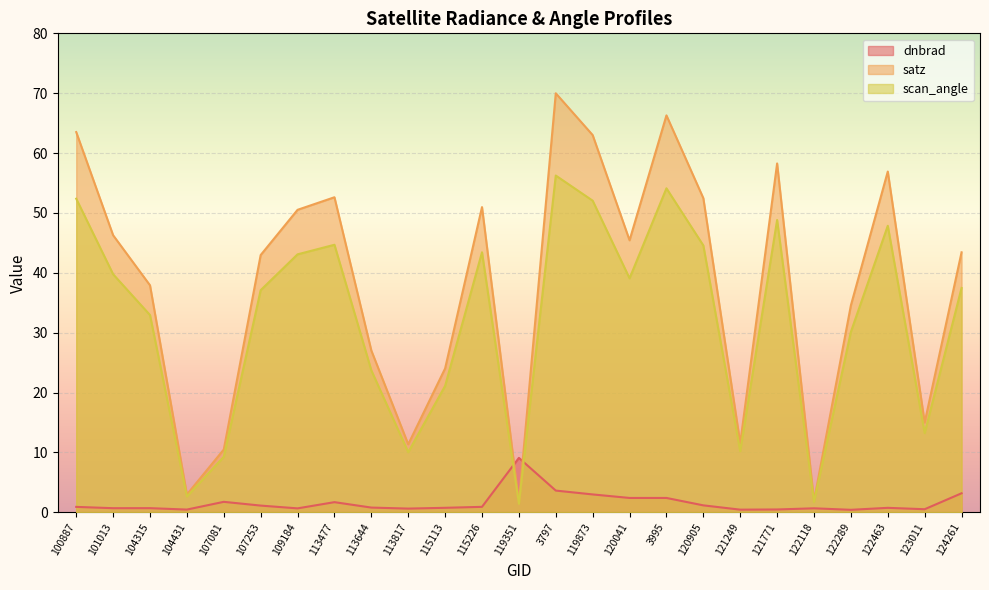

What is the total value across all series at 120041?

86.9